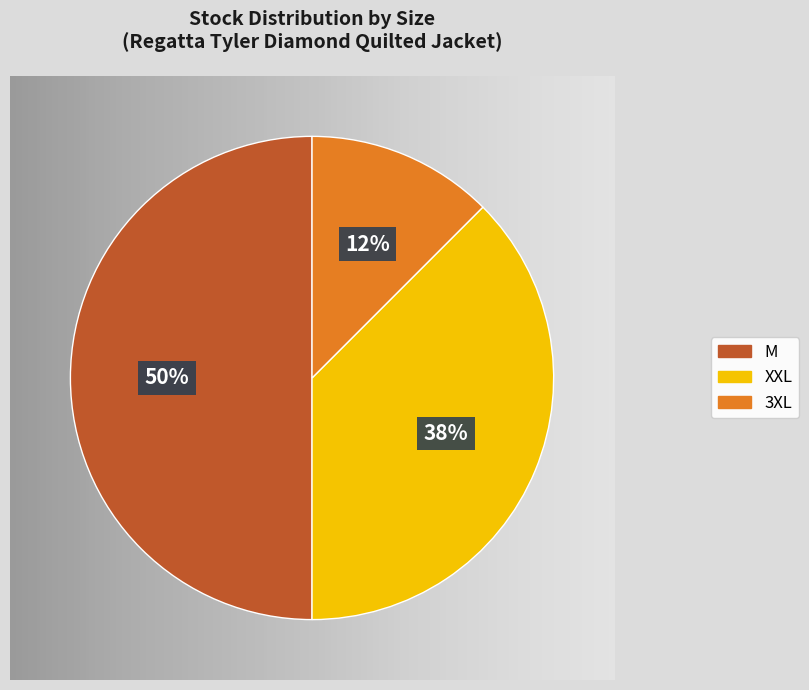

To the nearest percent, what is the average slice percentage?

33%